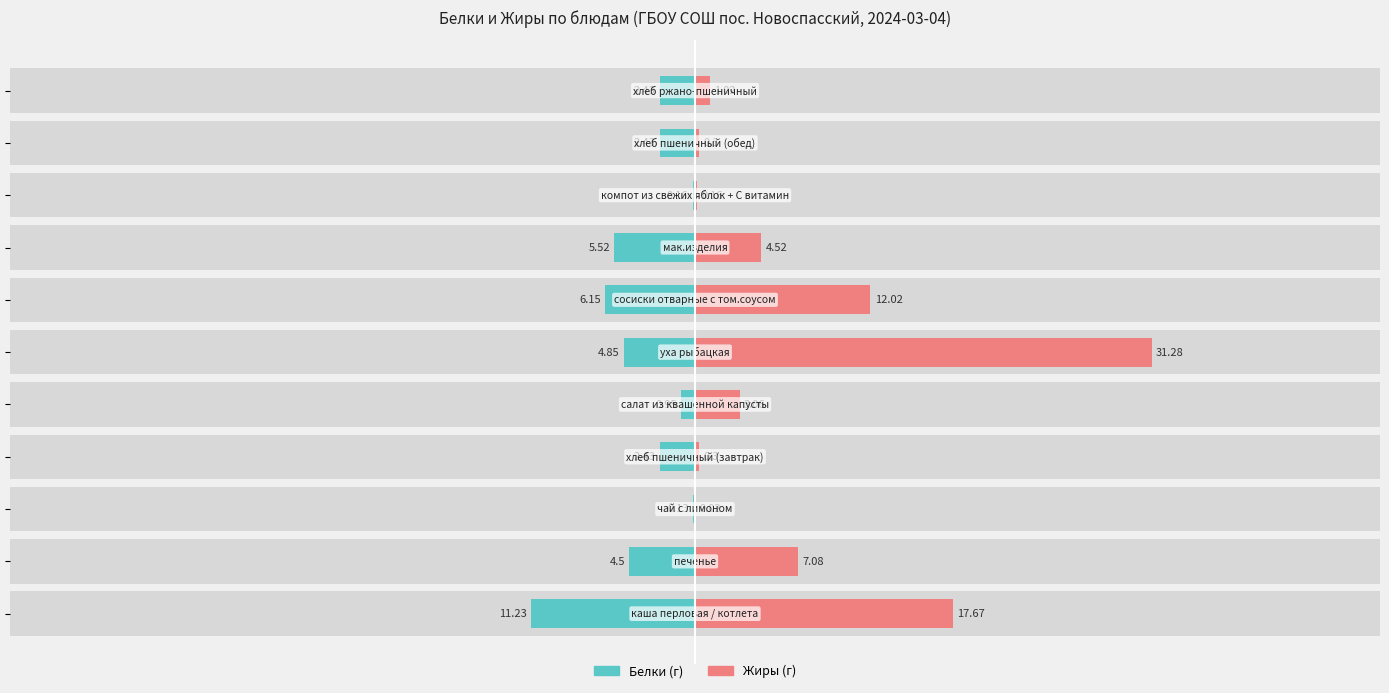

What is the sum of the Жиры values at −60 and 40?

49.0